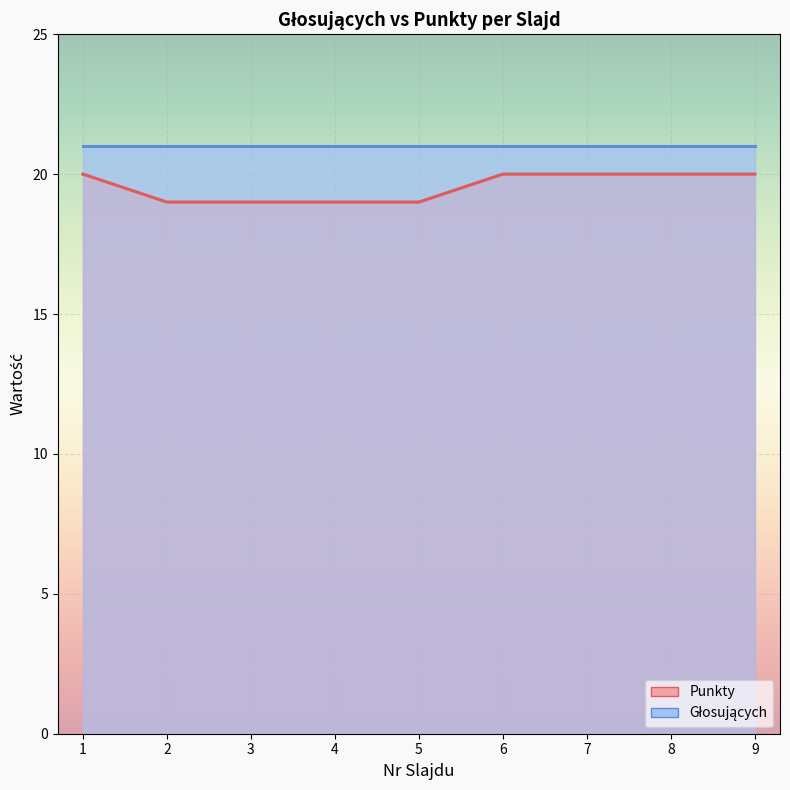

What is the minimum value shown in the chart?

19